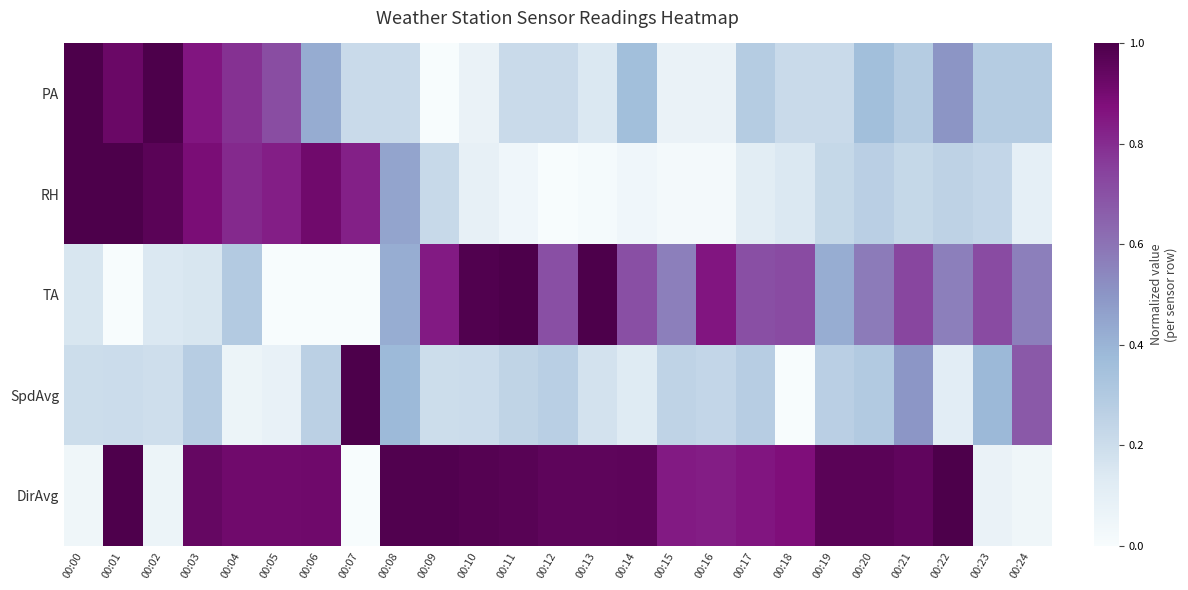

Reading left to right, extract all data points from this chart.

PA: 00:00=1.0	00:01=0.9	00:02=1.0	00:03=0.9	00:04=0.8	00:05=0.7	00:06=0.4	00:07=0.2	00:08=0.2	00:09=0.0	00:10=0.1	00:11=0.2	00:12=0.2	00:13=0.1	00:14=0.4	00:15=0.1	00:16=0.1	00:17=0.3	00:18=0.2	00:19=0.2	00:20=0.4	00:21=0.3	00:22=0.5	00:23=0.3	00:24=0.3
RH: 00:00=1.0	00:01=1.0	00:02=1.0	00:03=0.9	00:04=0.8	00:05=0.8	00:06=0.9	00:07=0.8	00:08=0.5	00:09=0.2	00:10=0.1	00:11=0.0	00:12=0.0	00:13=0.0	00:14=0.0	00:15=0.0	00:16=0.0	00:17=0.1	00:18=0.1	00:19=0.2	00:20=0.3	00:21=0.2	00:22=0.3	00:23=0.2	00:24=0.1
TA: 00:00=0.2	00:01=0.0	00:02=0.1	00:03=0.2	00:04=0.3	00:05=0.0	00:06=0.0	00:07=0.0	00:08=0.4	00:09=0.8	00:10=1.0	00:11=1.0	00:12=0.7	00:13=1.0	00:14=0.7	00:15=0.6	00:16=0.9	00:17=0.7	00:18=0.7	00:19=0.4	00:20=0.6	00:21=0.7	00:22=0.6	00:23=0.7	00:24=0.6
SpdAvg: 00:00=0.2	00:01=0.2	00:02=0.2	00:03=0.3	00:04=0.1	00:05=0.1	00:06=0.3	00:07=1.0	00:08=0.4	00:09=0.2	00:10=0.2	00:11=0.2	00:12=0.3	00:13=0.2	00:14=0.1	00:15=0.2	00:16=0.2	00:17=0.3	00:18=0.0	00:19=0.3	00:20=0.3	00:21=0.5	00:22=0.1	00:23=0.4	00:24=0.7
DirAvg: 00:00=0.0	00:01=1.0	00:02=0.1	00:03=0.9	00:04=0.9	00:05=0.9	00:06=0.9	00:07=0.0	00:08=1.0	00:09=1.0	00:10=1.0	00:11=1.0	00:12=1.0	00:13=1.0	00:14=1.0	00:15=0.8	00:16=0.8	00:17=0.9	00:18=0.9	00:19=1.0	00:20=1.0	00:21=0.9	00:22=1.0	00:23=0.1	00:24=0.0